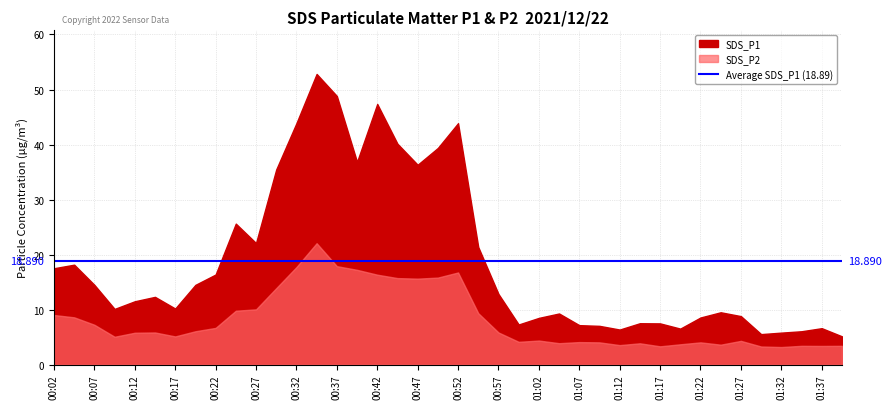

Reading left to right, transcribe all the data shown in this chart.

SDS_P1: 17.5	18.2	14.5	10.1	11.5	12.3	10.2	14.5	16.4	25.6	22.1	35.5	43.9	52.8	48.8	36.9	47.4	40.1	36.3	39.4	43.9	21.4	12.8	7.3	8.5	9.3	7.2	7.0	6.4	7.5	7.5	6.5	8.6	9.5	8.8	5.5	5.8	6.1	6.6	5.2
SDS_P2: 9.0	8.6	7.2	5.1	5.8	5.8	5.1	6.1	6.7	9.8	10.1	13.9	17.7	22.1	17.9	17.2	16.4	15.7	15.6	15.8	16.8	9.3	5.8	4.2	4.4	3.9	4.1	4.0	3.5	3.9	3.3	3.7	4.0	3.6	4.3	3.3	3.2	3.4	3.4	3.4